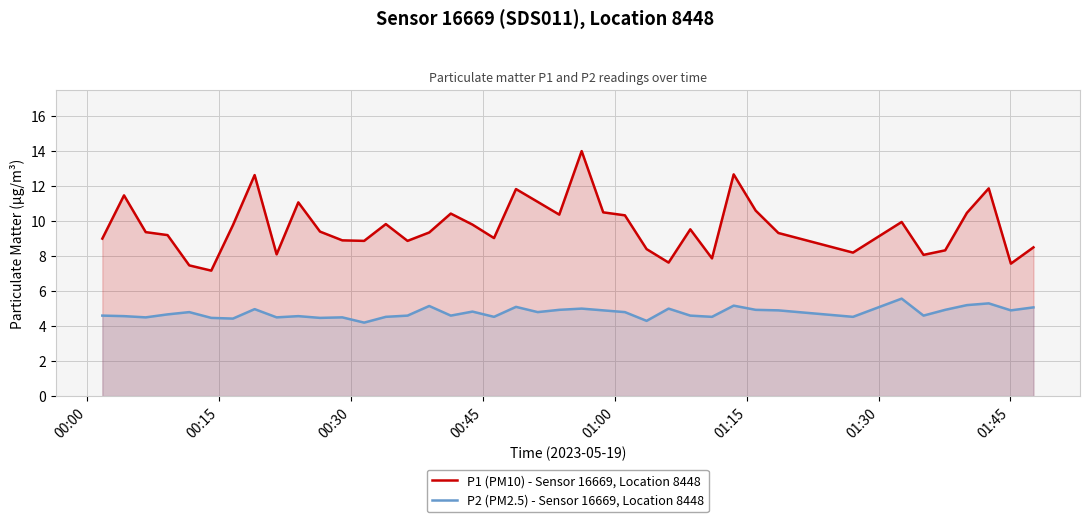

True or false: P1 (PM10) - Sensor 16669, Location 8448 and P2 (PM2.5) - Sensor 16669, Location 8448 intersect in this chart.

False